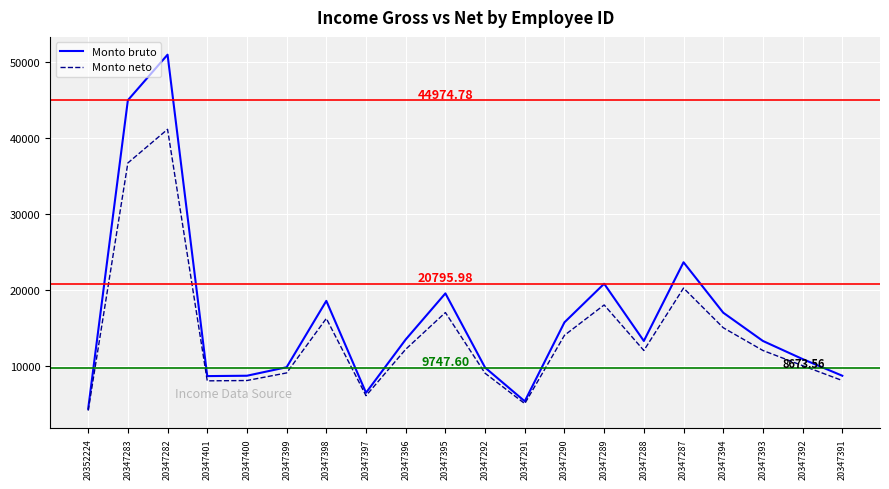

How many lines are shown in the chart?

2